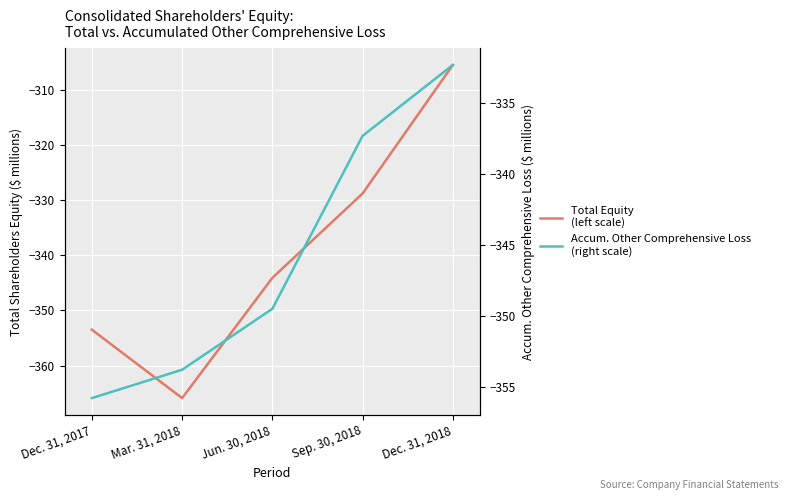

Reading left to right, list all the values displayed in this chart.

Total Equity
(left scale): Dec. 31, 2017=-353.5	Mar. 31, 2018=-365.9	Jun. 30, 2018=-344.1	Sep. 30, 2018=-328.8	Dec. 31, 2018=-305.5
Accum. Other Comprehensive Loss
(right scale): Dec. 31, 2017=-355.8	Mar. 31, 2018=-353.8	Jun. 30, 2018=-349.5	Sep. 30, 2018=-337.3	Dec. 31, 2018=-332.3